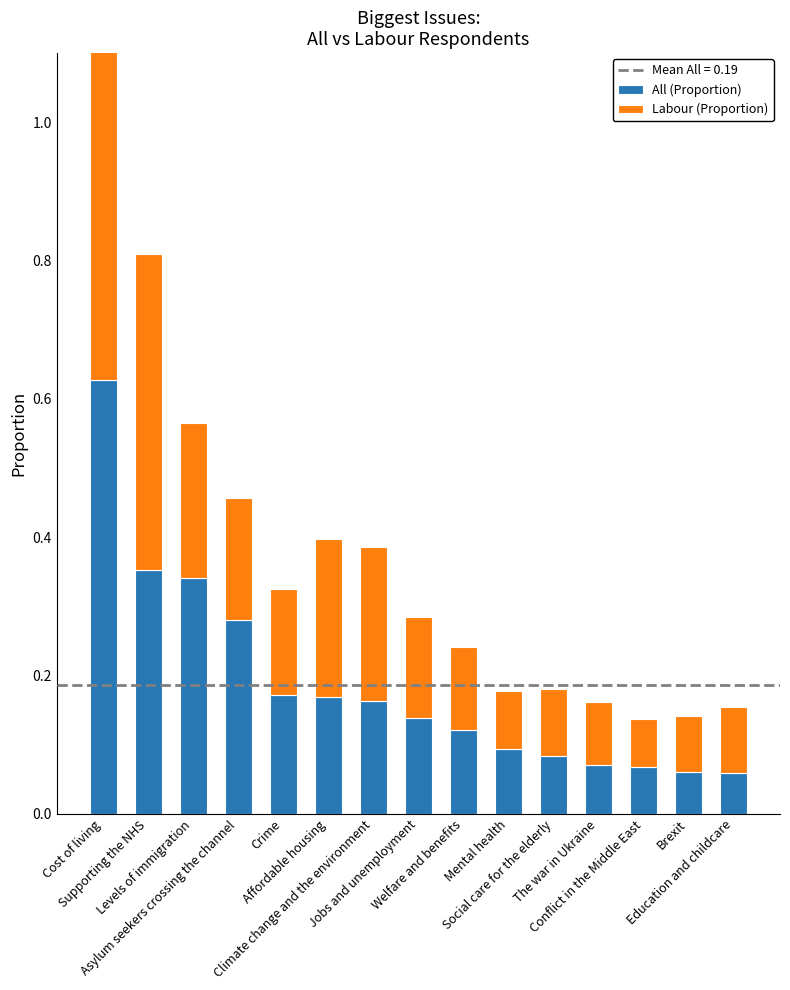

Reading left to right, extract all data points from this chart.

All (Proportion): Cost of living=0.6	Supporting the NHS=0.4	Levels of immigration=0.3	Asylum seekers crossing the channel=0.3	Crime=0.2	Affordable housing=0.2	Climate change and the environment=0.2	Jobs and unemployment=0.1	Welfare and benefits=0.1	Mental health=0.1	Social care for the elderly=0.1	The war in Ukraine=0.1	Conflict in the Middle East=0.1	Brexit=0.1	Education and childcare=0.1
Labour (Proportion): Cost of living=0.6	Supporting the NHS=0.5	Levels of immigration=0.2	Asylum seekers crossing the channel=0.2	Crime=0.2	Affordable housing=0.2	Climate change and the environment=0.2	Jobs and unemployment=0.1	Welfare and benefits=0.1	Mental health=0.1	Social care for the elderly=0.1	The war in Ukraine=0.1	Conflict in the Middle East=0.1	Brexit=0.1	Education and childcare=0.1